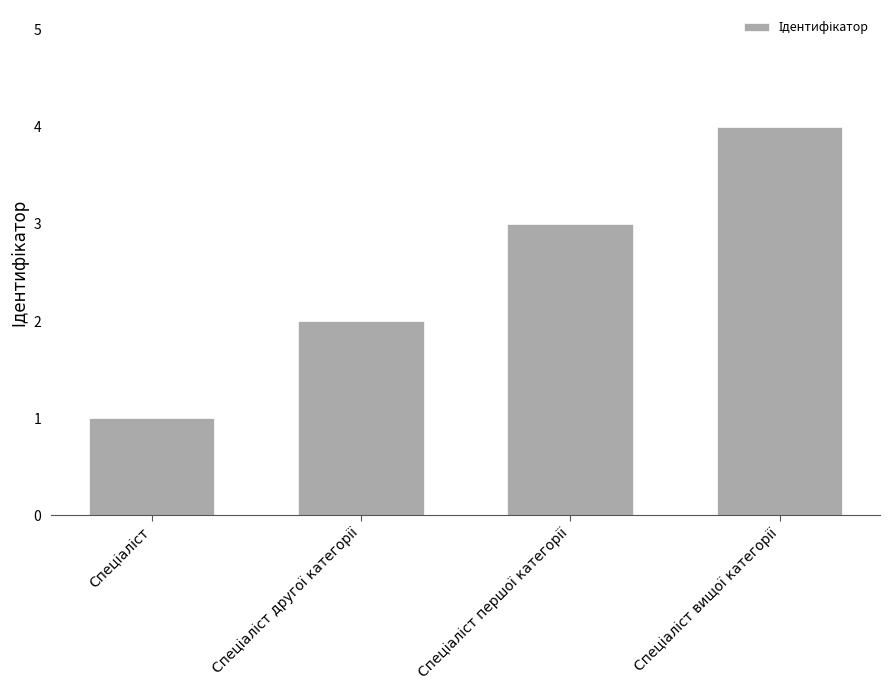

What is the maximum value shown in the chart?

4